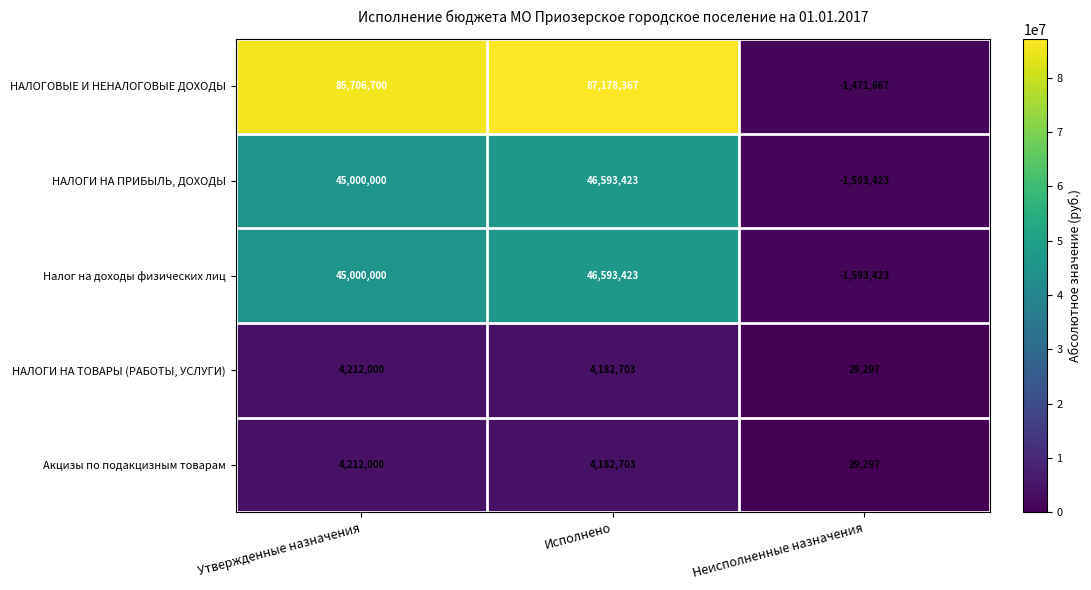

How many values in НАЛОГОВЫЕ И НЕНАЛОГОВЫЕ ДОХОДЫ are below zero?

1